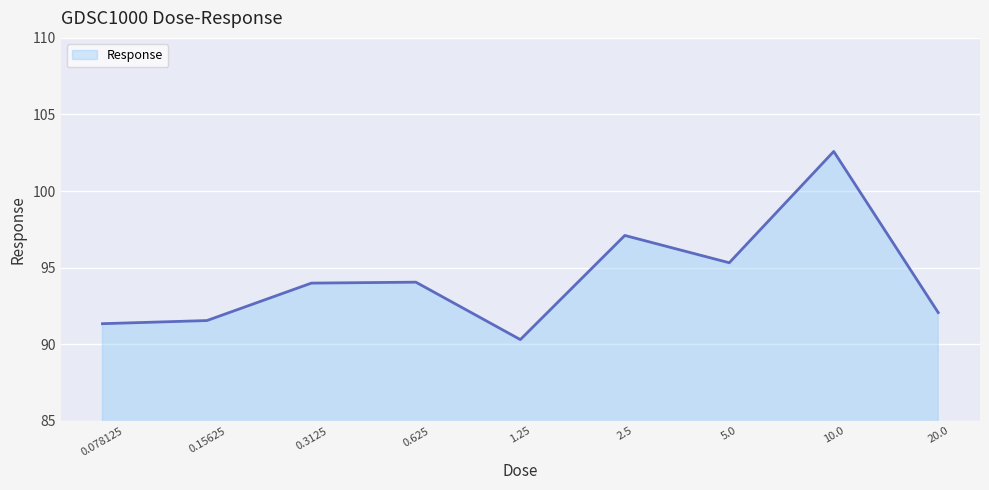

What is the maximum value shown in the chart?

102.6